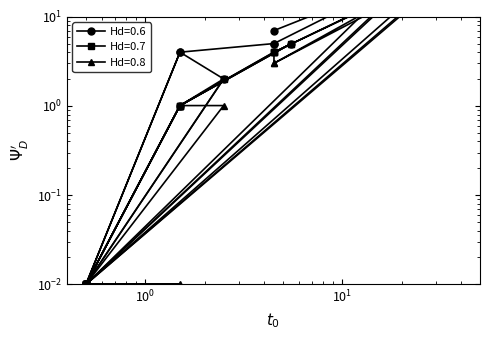

True or false: total_tmsverified and total_tmsverifiedsunriseeligible cross at least once.

False